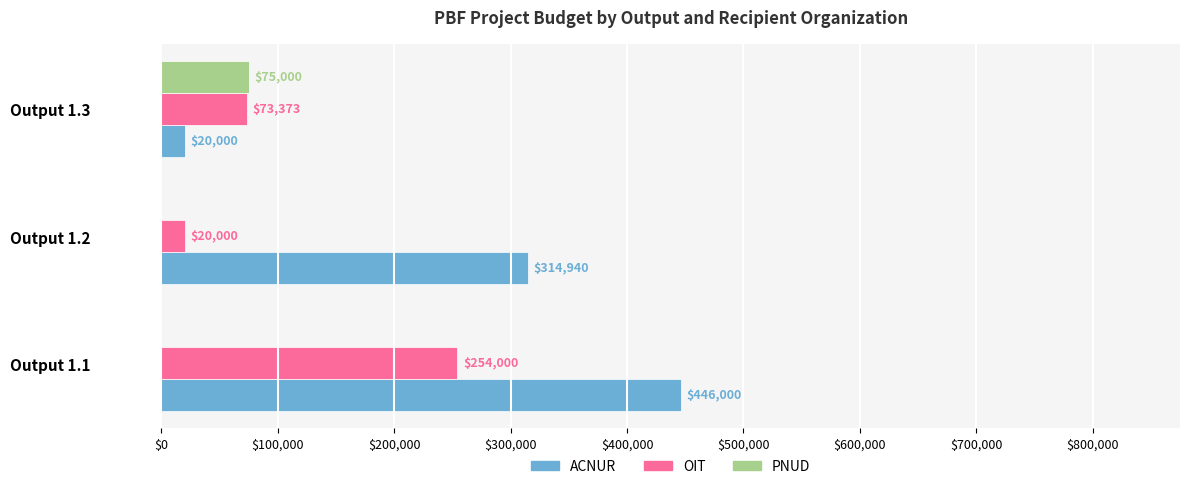

The value of ACNUR at Output 1.2 is 69097.6. True or false?

False